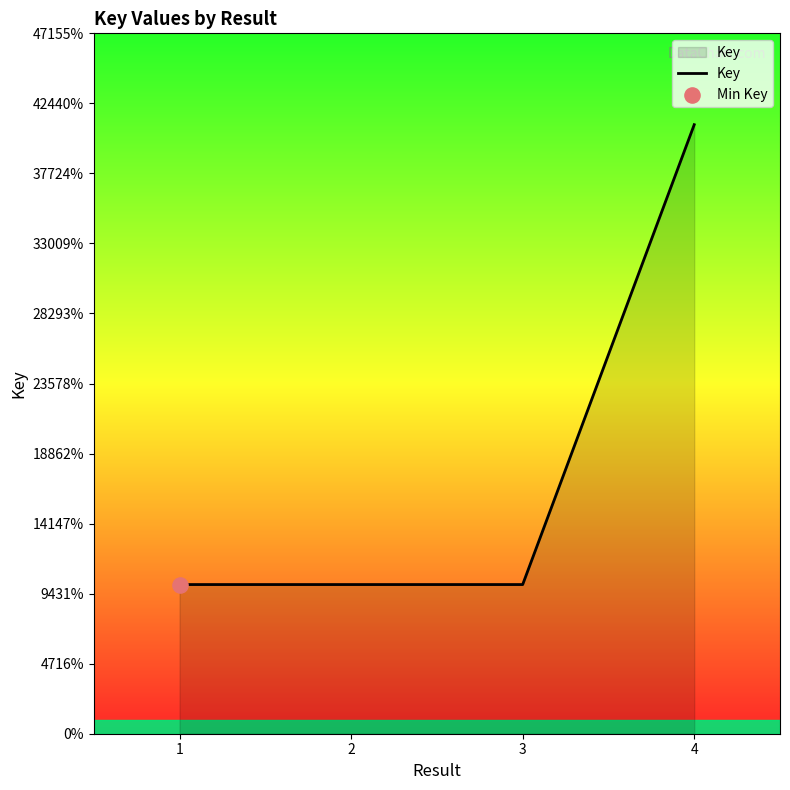

Approximately how many times larger is the value at 4 compared to 3?

4.1